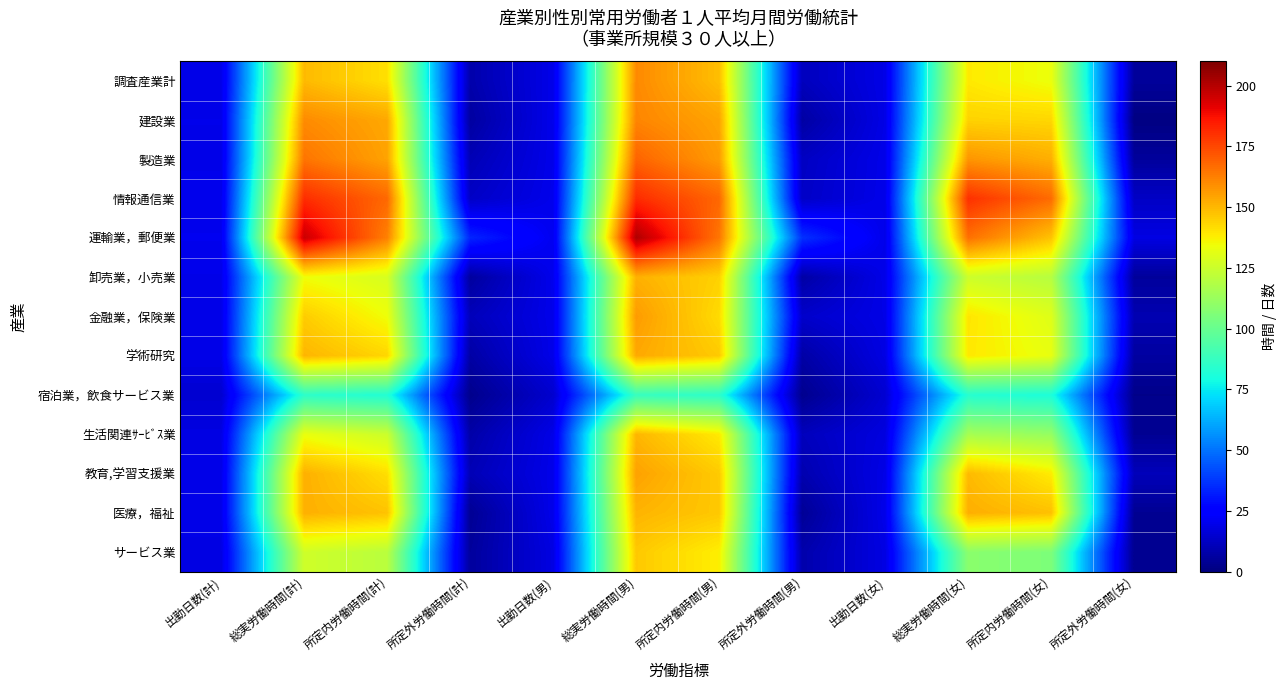

Which series has the largest total across all categories?

運輸業，郵便業